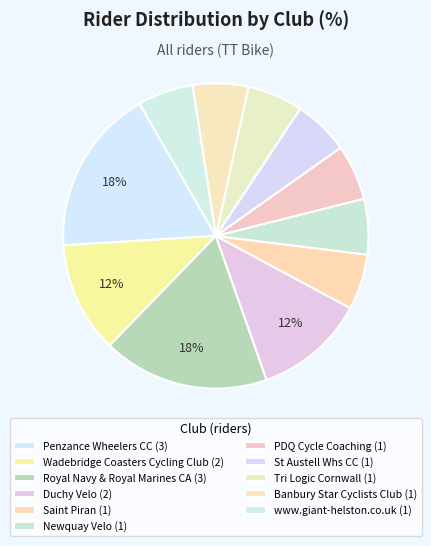

To the nearest percent, what percentage of the pie is Royal Navy & Royal Marines CA?

18%